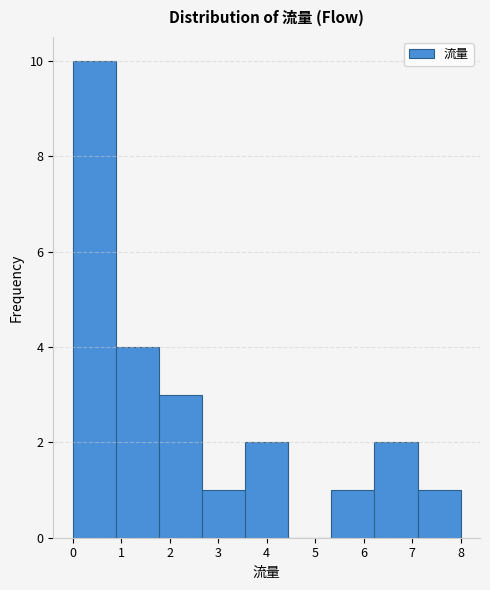

How tall is the bar that spans 3.6 to 4.4 on the x-axis? Neither the bar edges nor the heights are printed on the chart, so give them approximately, as read against the axes.

2